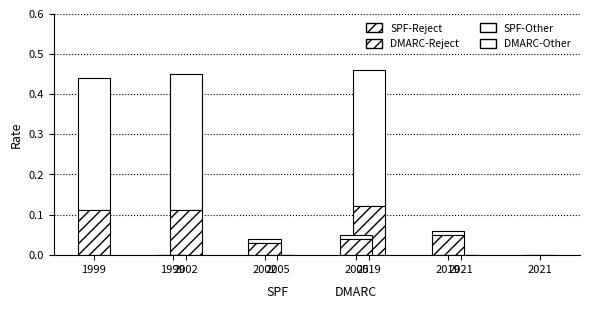

What are all the series names shown in the legend?

SPF-Other, SPF-Reject, DMARC-Other, DMARC-Reject